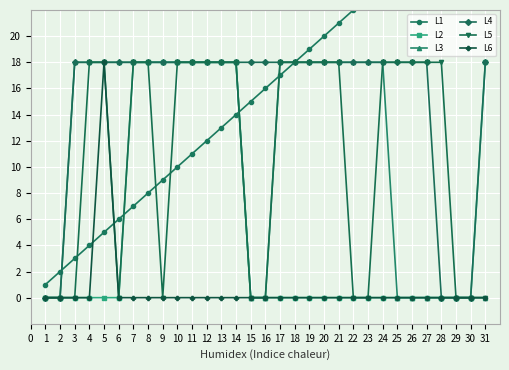

Which series has the largest total across all categories?

L1